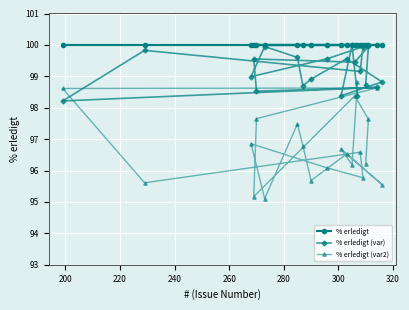

Count the number of data series in this chart.

3